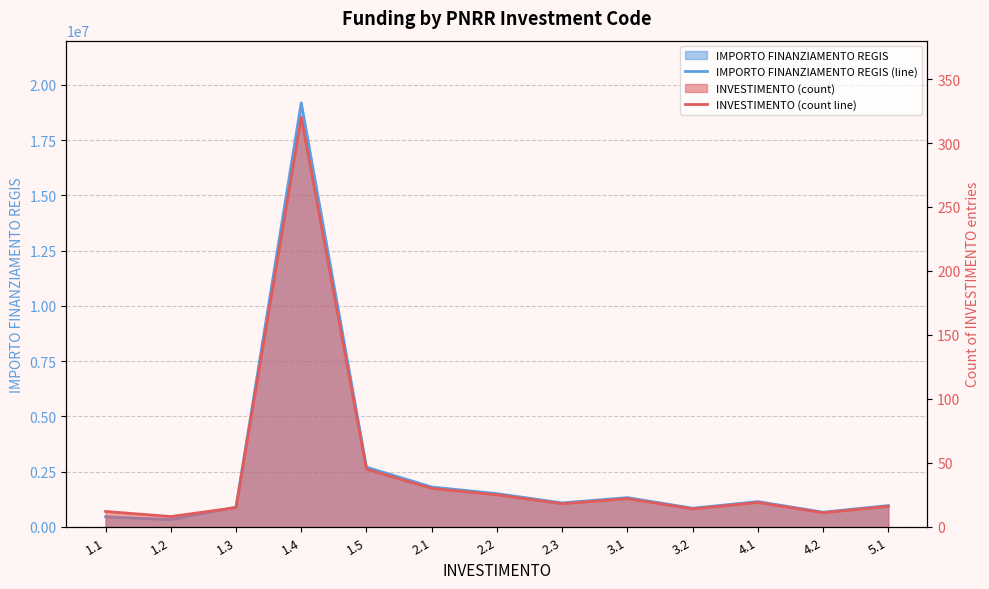

What is the minimum value for INVESTIMENTO (count line)?

8